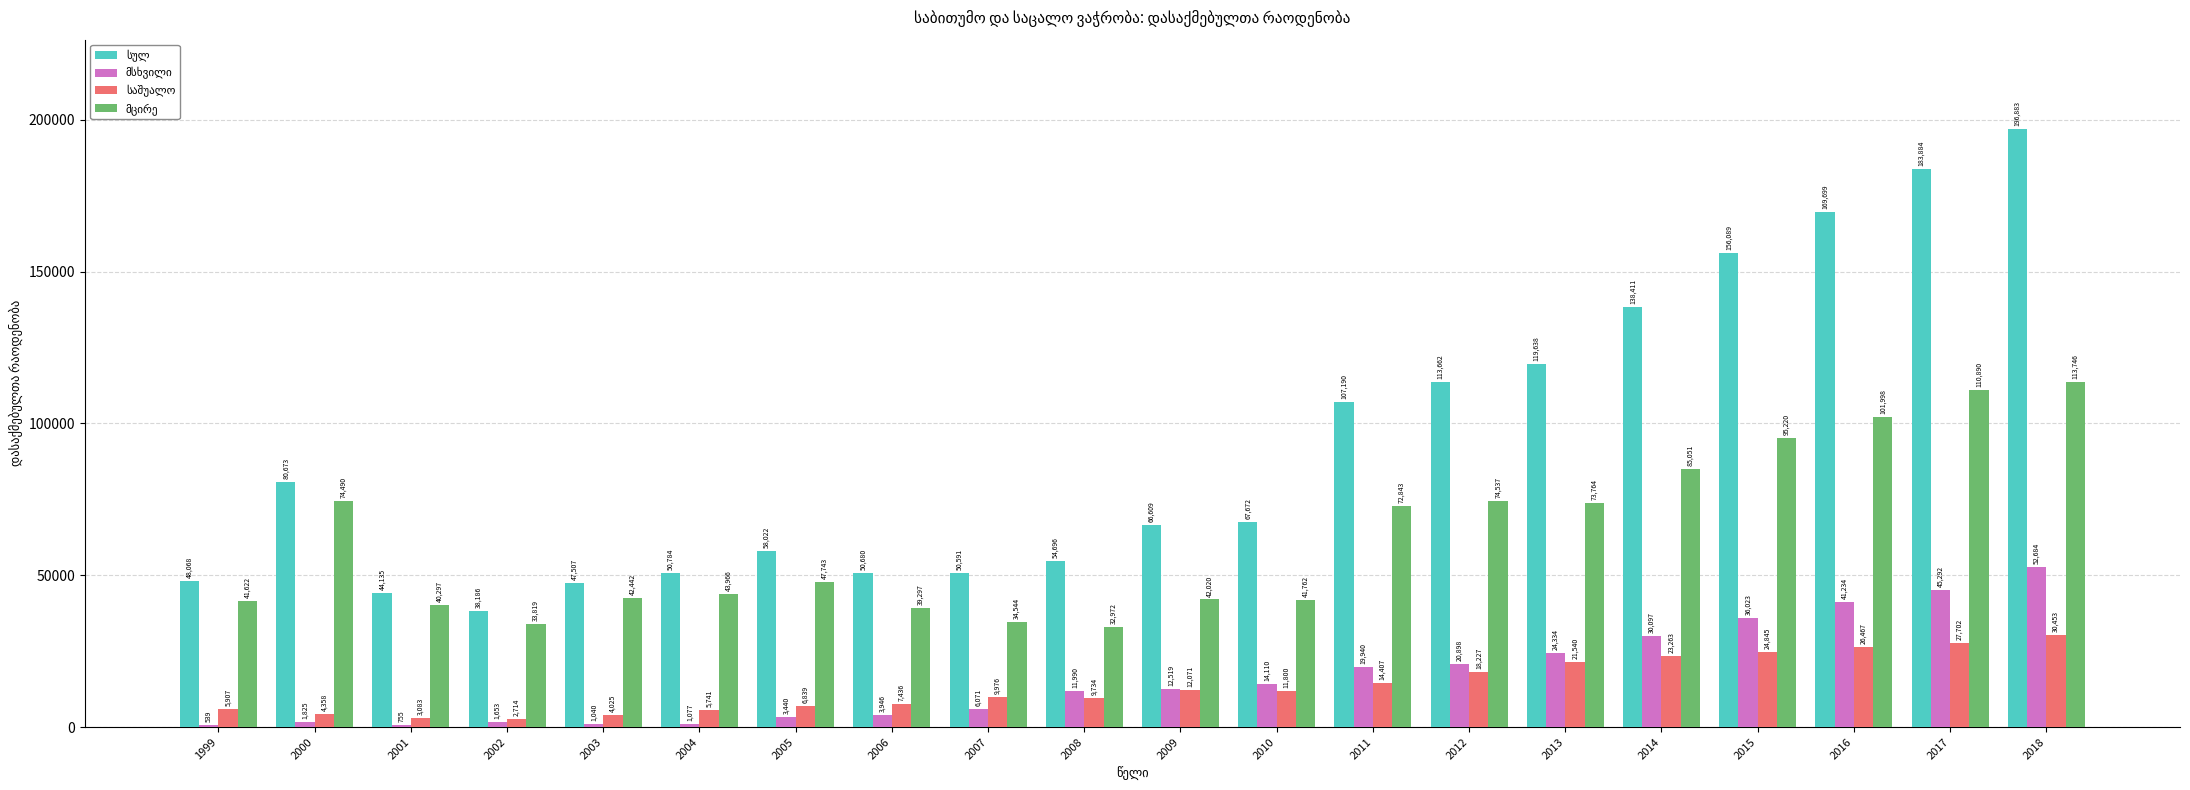

At which category is the sum across all series the highest?

2018